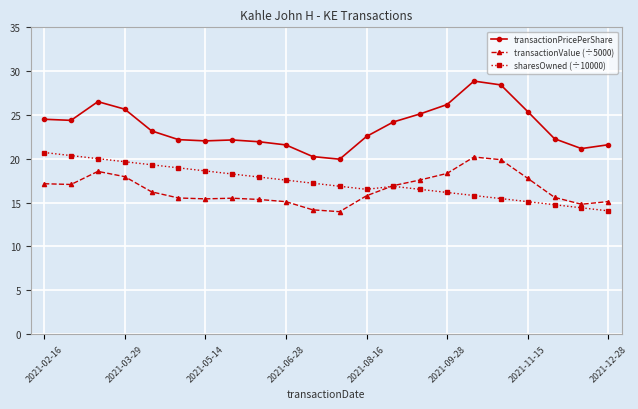

What is the highest value of the transactionValue (÷5000) series?

20.2